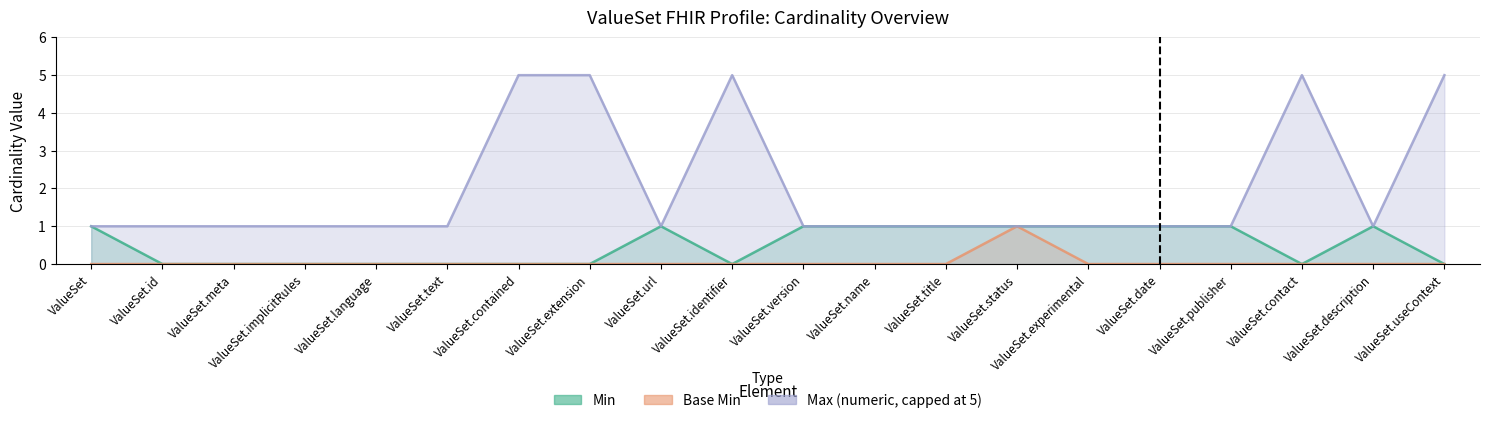

Which series has the largest total across all categories?

Max (numeric, capped at 5)